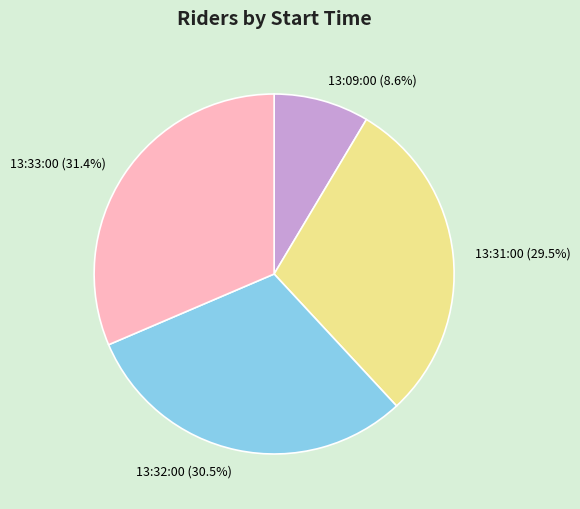

To the nearest percent, what is the average slice percentage?

25%